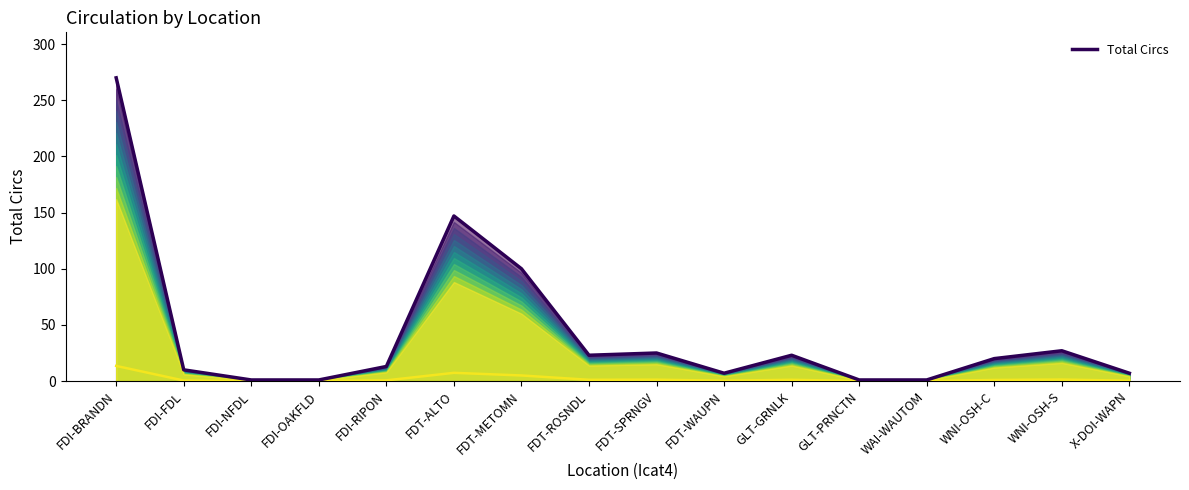

Rank the categories by value from lowest to highest.

FDI-NFDL, FDI-OAKFLD, GLT-PRNCTN, WAI-WAUTOM, FDT-WAUPN, X-DOI-WAPN, FDI-FDL, FDI-RIPON, WNI-OSH-C, FDT-ROSNDL, GLT-GRNLK, FDT-SPRNGV, WNI-OSH-S, FDT-METOMN, FDT-ALTO, FDI-BRANDN